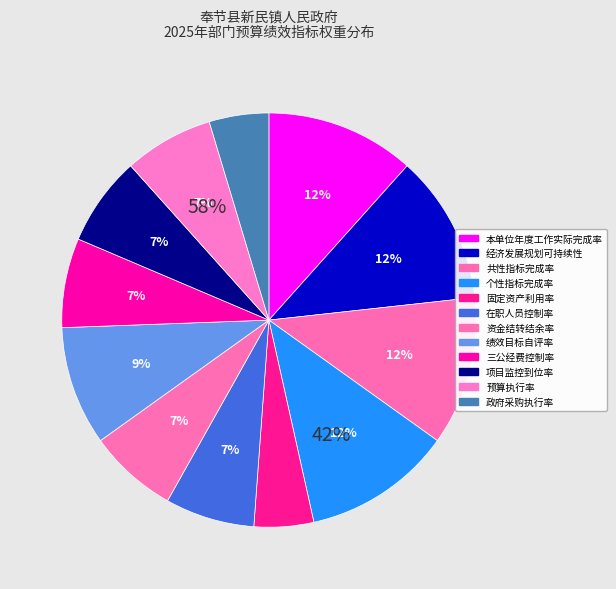

Which category has the smallest portion of the pie?

固定资产利用率